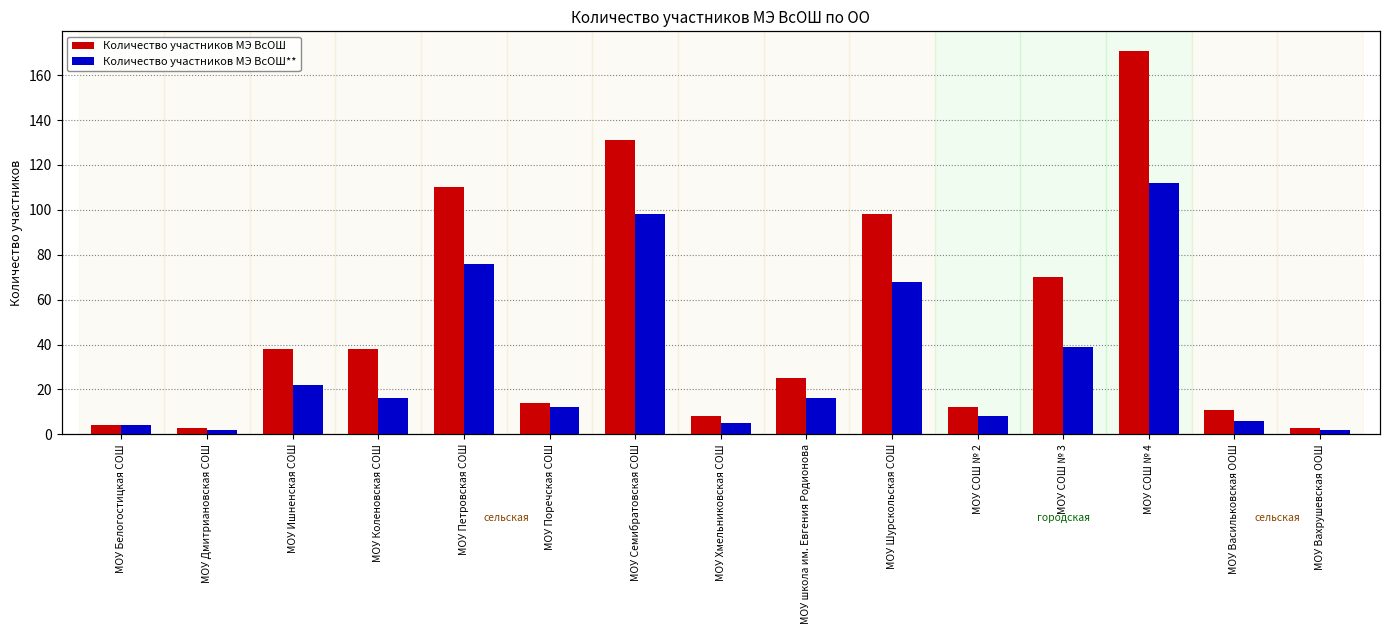

What is the total value across all series at МОУ СОШ № 4?

283